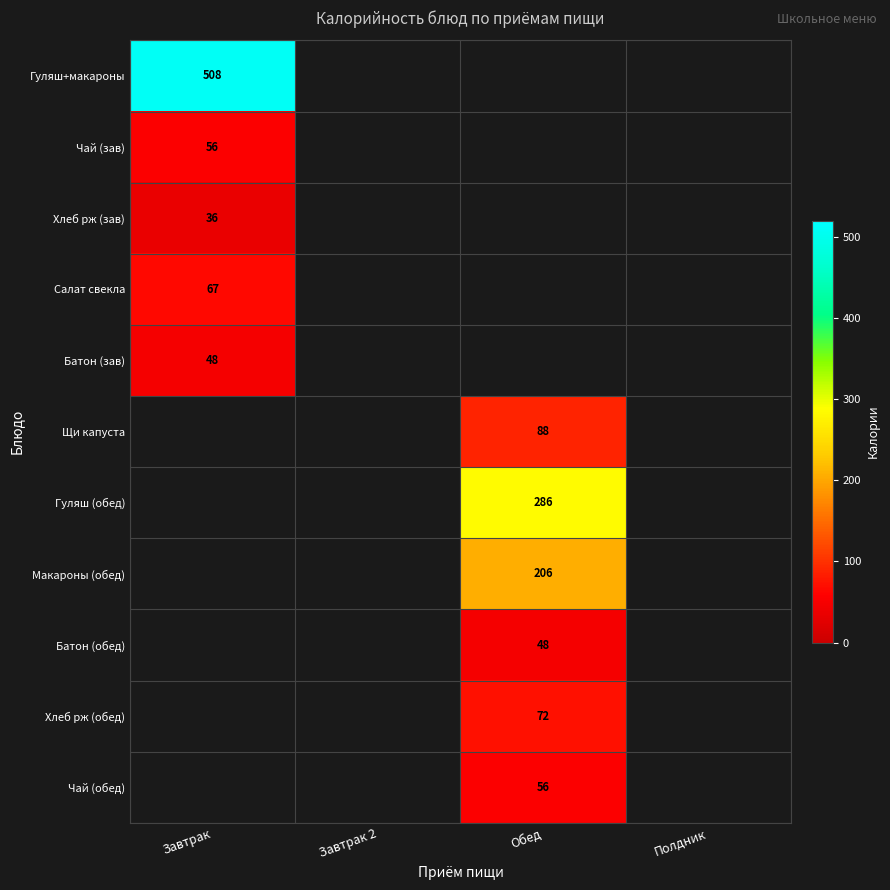

True or false: Батон (обед) has a value of 48 at Обед.

True